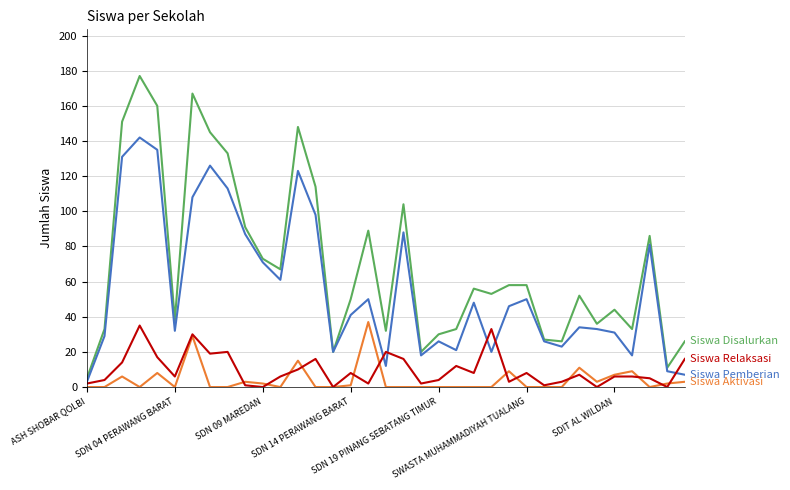

What is the maximum value shown in the chart?

177